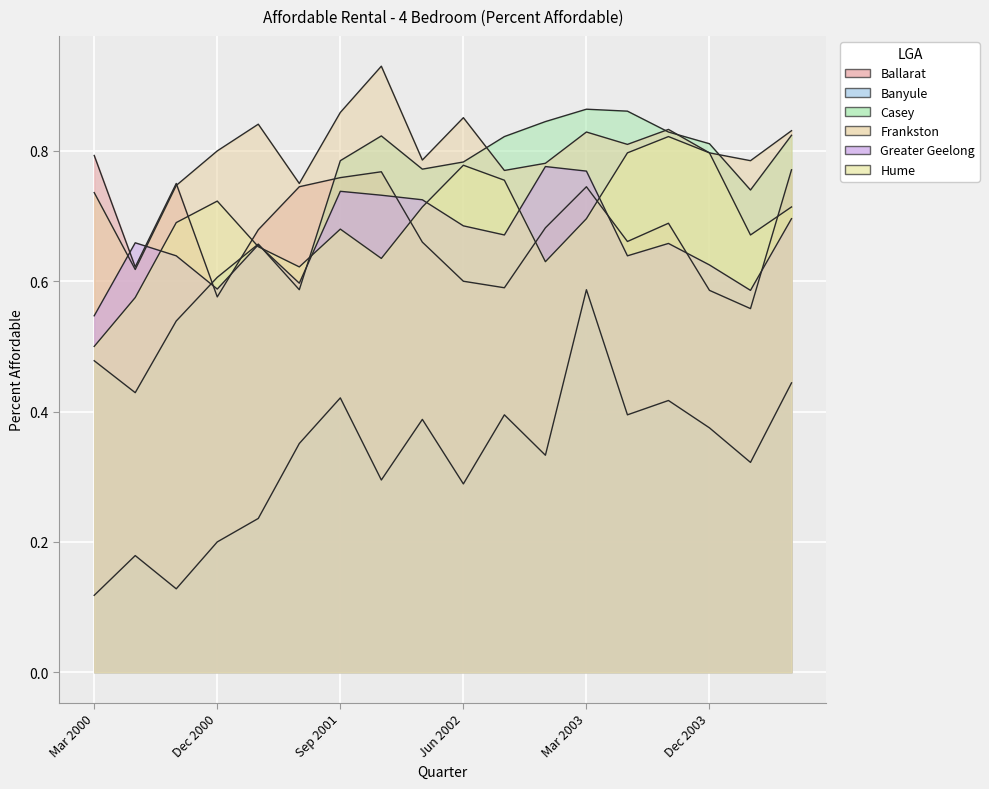

The value of Greater Geelong at Dec 2000 is 0.6. True or false?

True